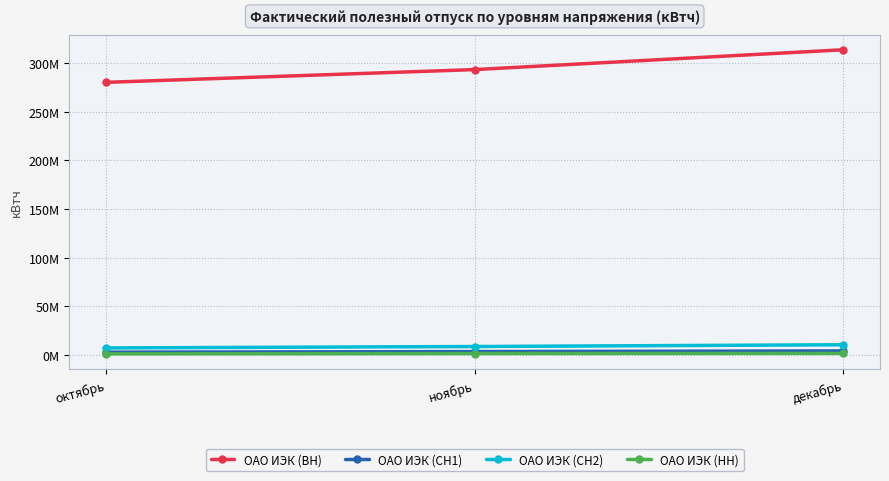

Which category has the lowest value across all series?

октябрь